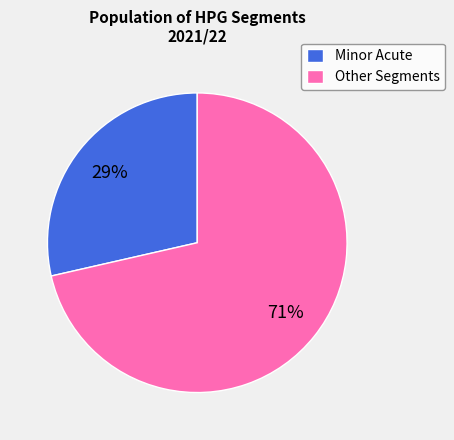

Does any single category account for the majority?

Yes